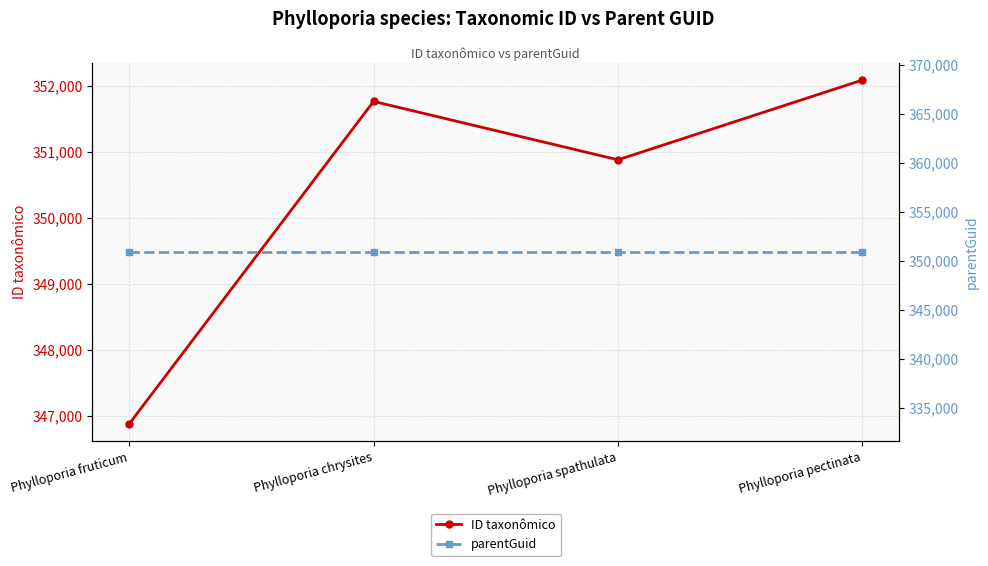

How many series are shown in this chart?

2